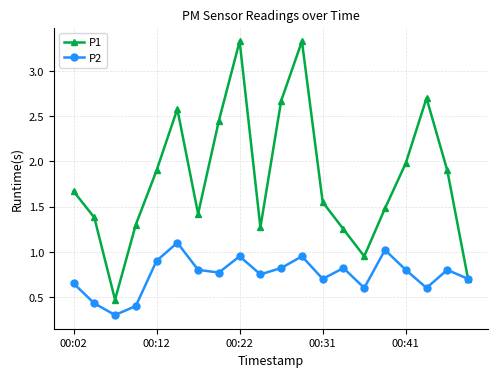

How many data points does each series have?

20